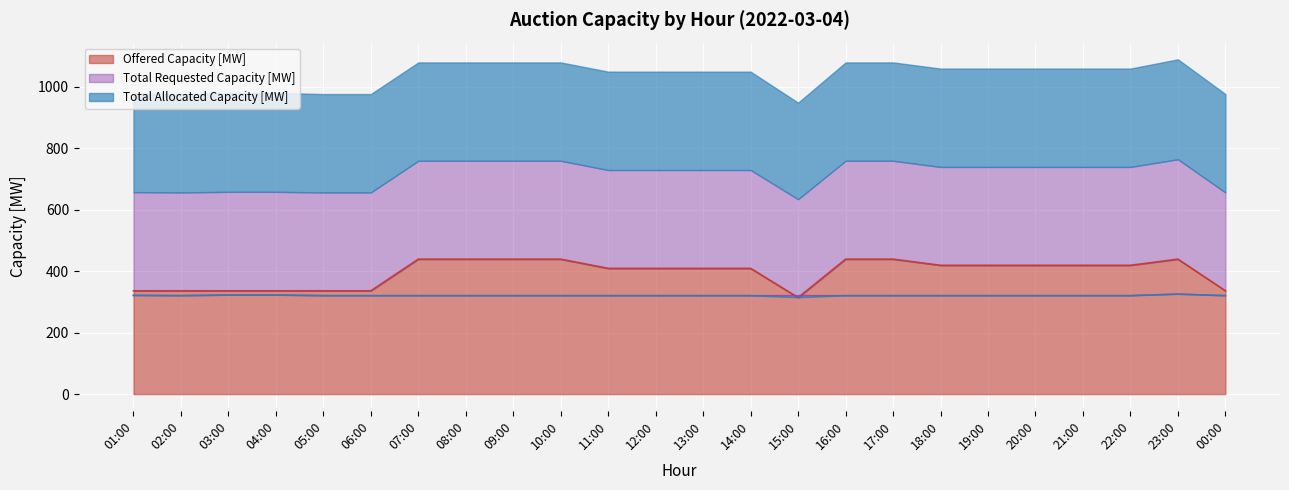

Count the number of categories in the chart.

24